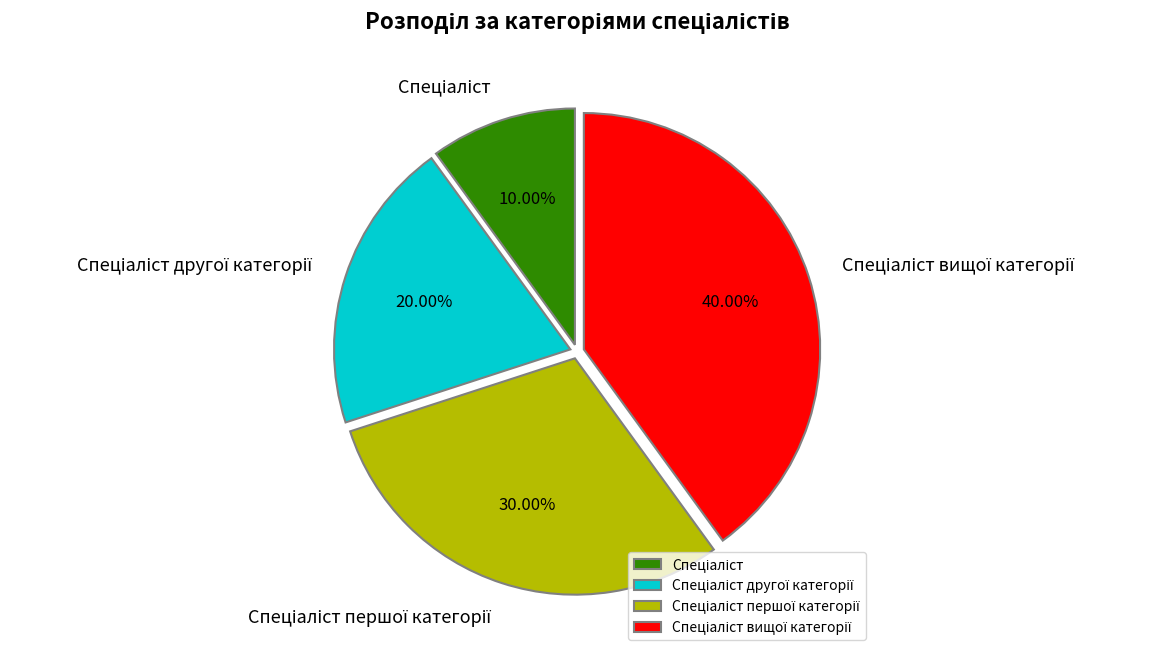

How many segments does this pie chart have?

4